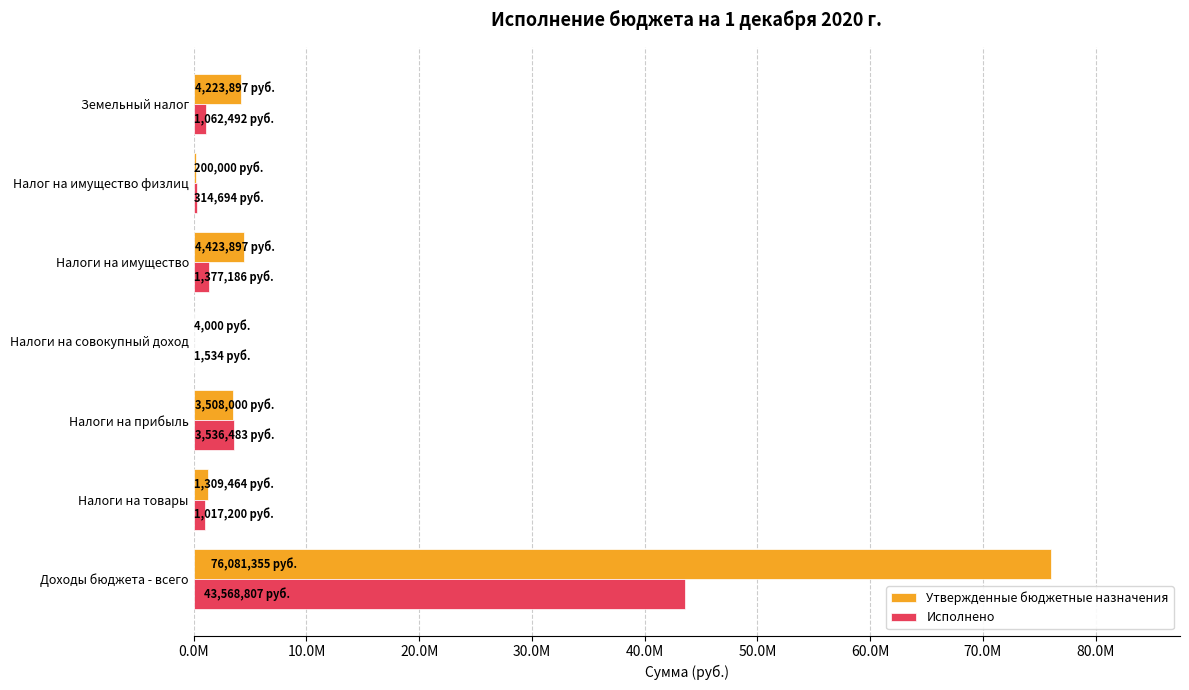

What are all the series names shown in the legend?

Утвержденные бюджетные назначения, Исполнено